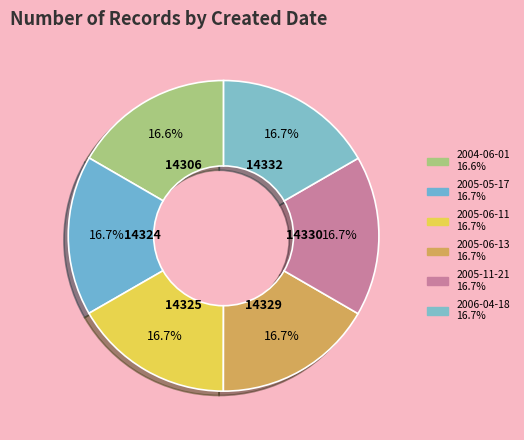

What is the ratio of the value at 2006-04-18 to the value at 2005-11-21?

1.0